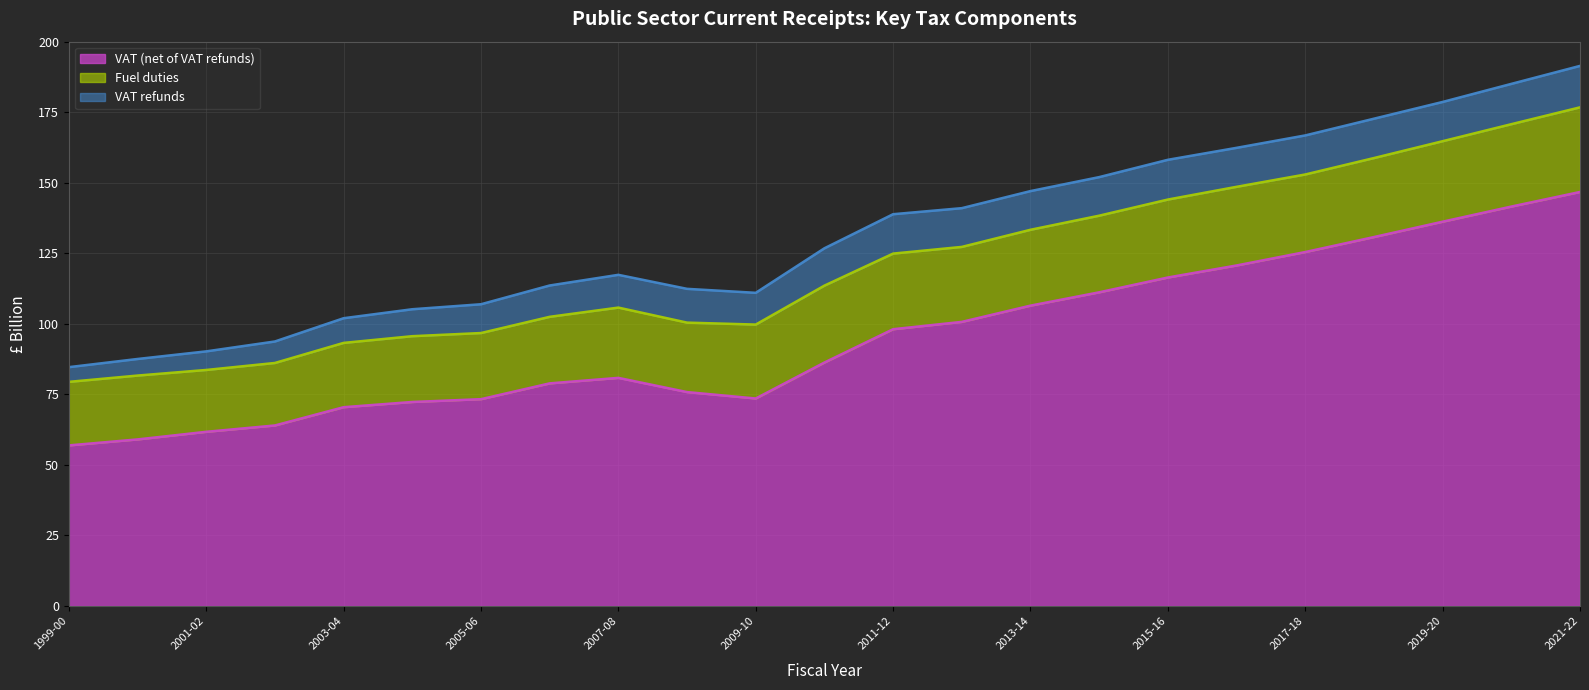

What is the label of the 16th point from the right?

2006-07